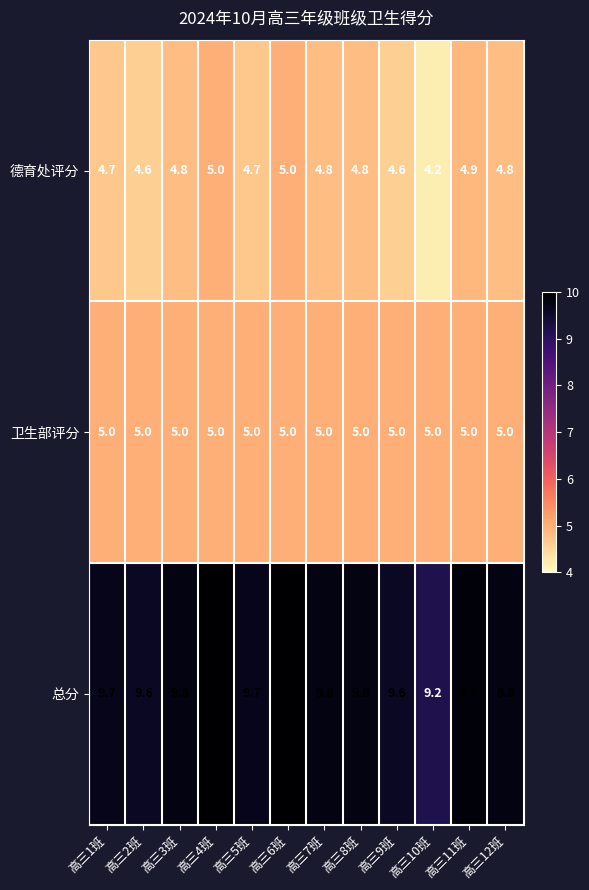

What is the sum of all 德育处评分 values?

56.9